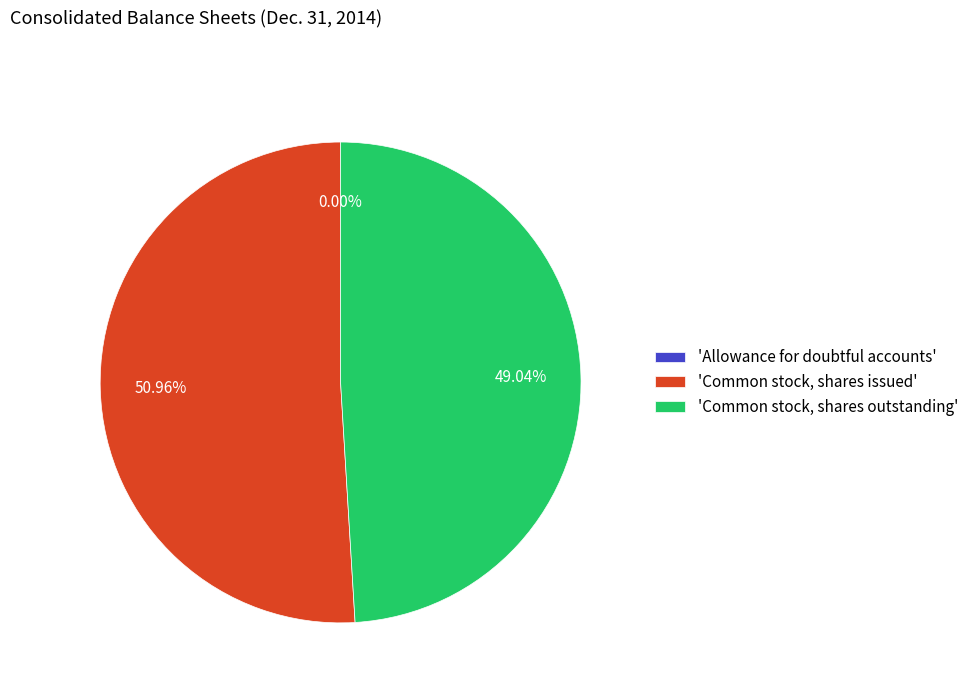

What is the majority slice?

'Common stock, shares issued'